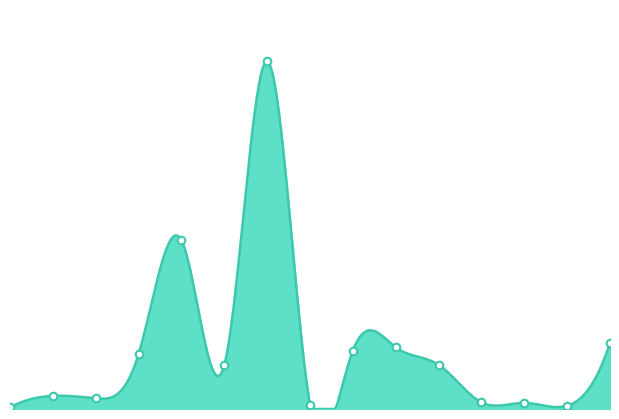

Which has a higher value, 2021-12-03 or 2021-11-07?

2021-11-07